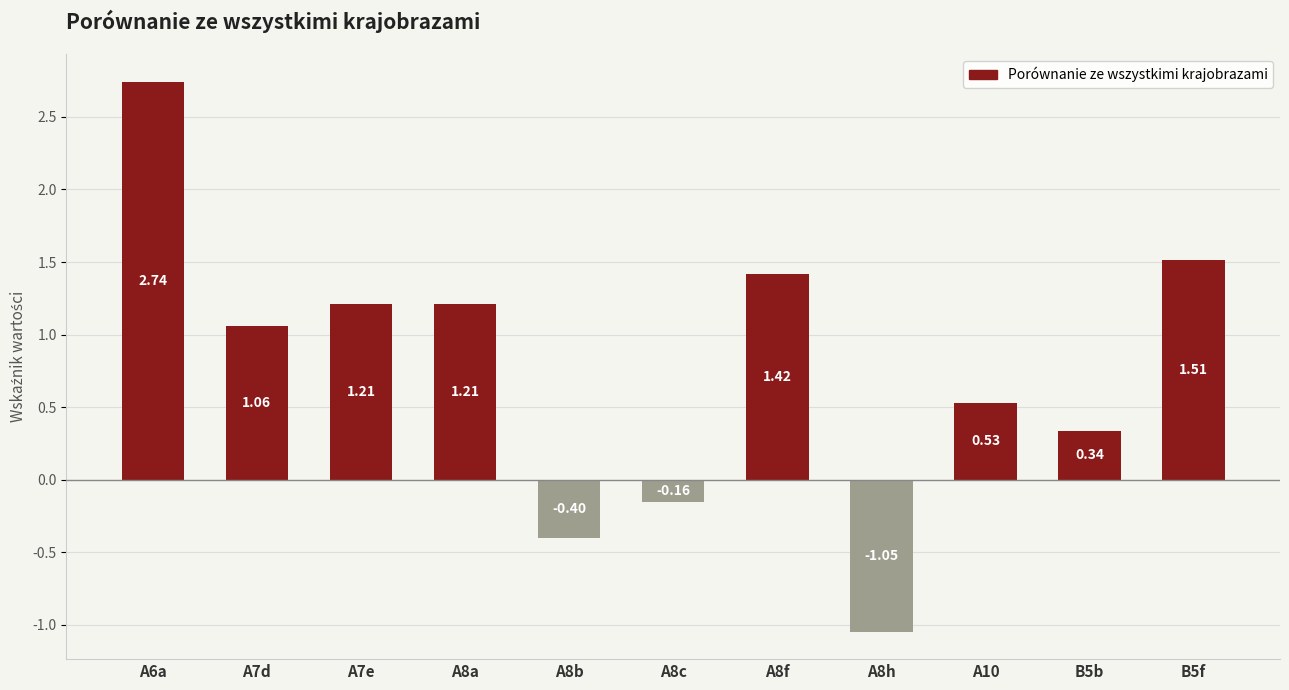

What is the difference between the maximum and minimum values?

3.8